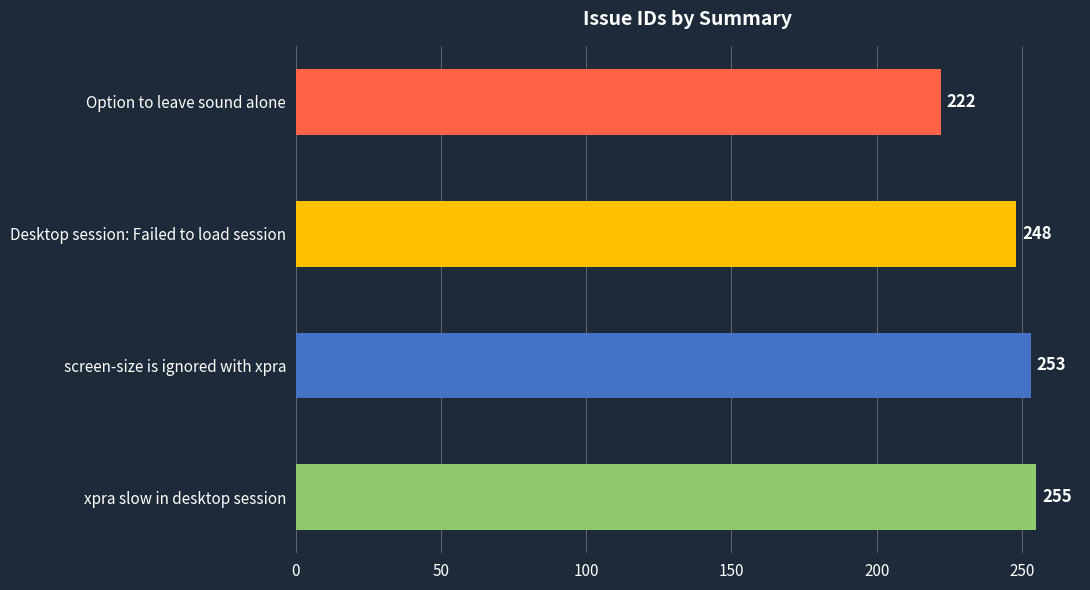

What value does the data have at screen-size is ignored with xpra, to the nearest 5?

255